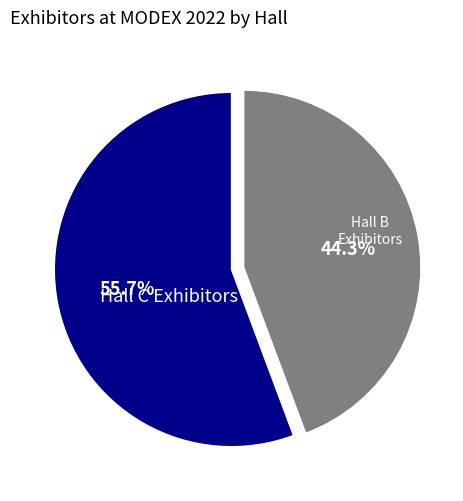

Combined, what portion of the pie is Hall C Exhibitors and Hall B Exhibitors?

100.0%